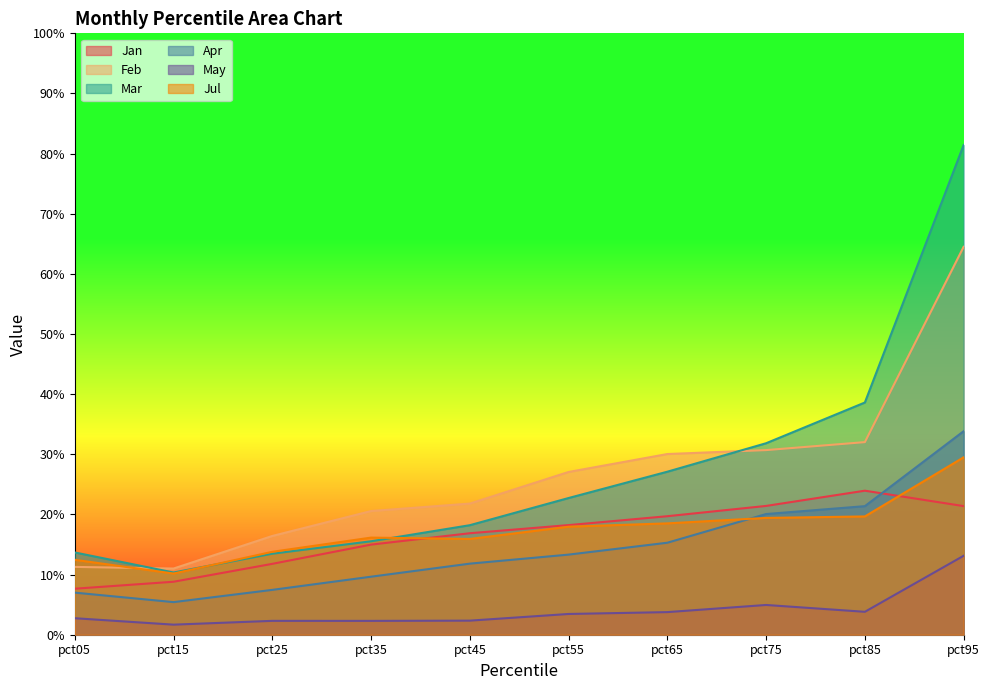

Between pct75 and pct25, which is larger?

pct75